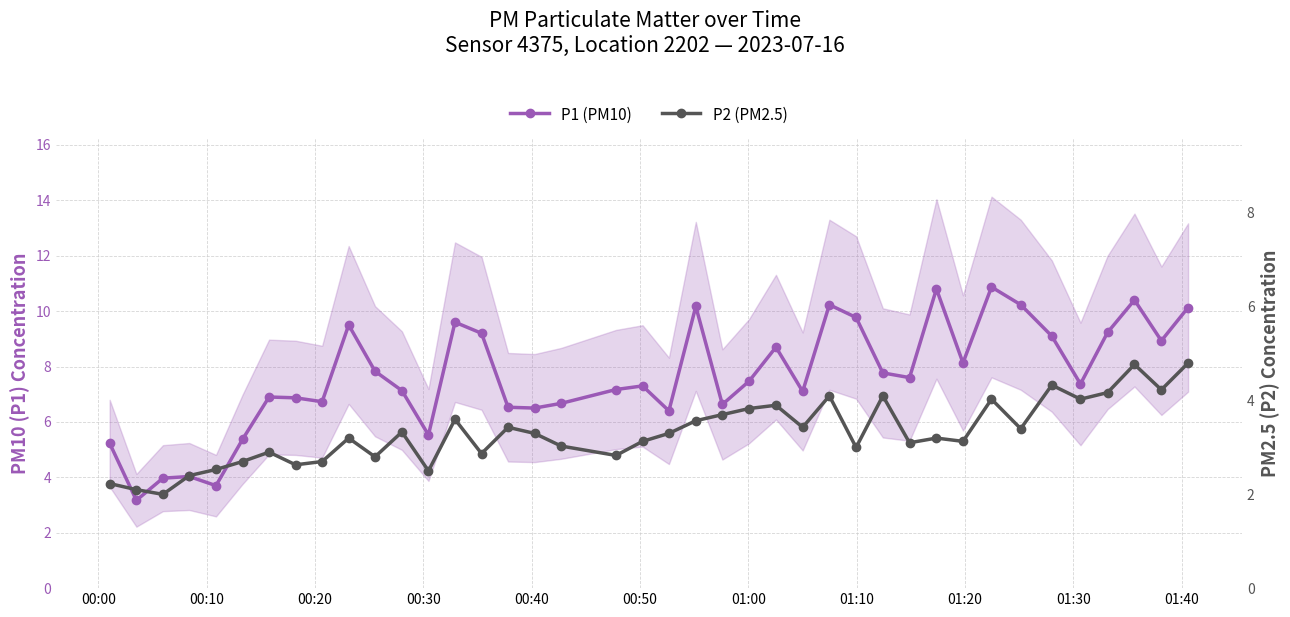

Is the value of P2 (PM2.5) at 27 greater than the value of P1 (PM10) at 18?

No